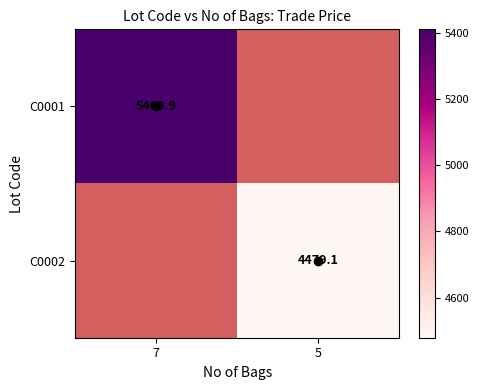

At 5, list the series in order from smallest to largest.

C0001, C0002